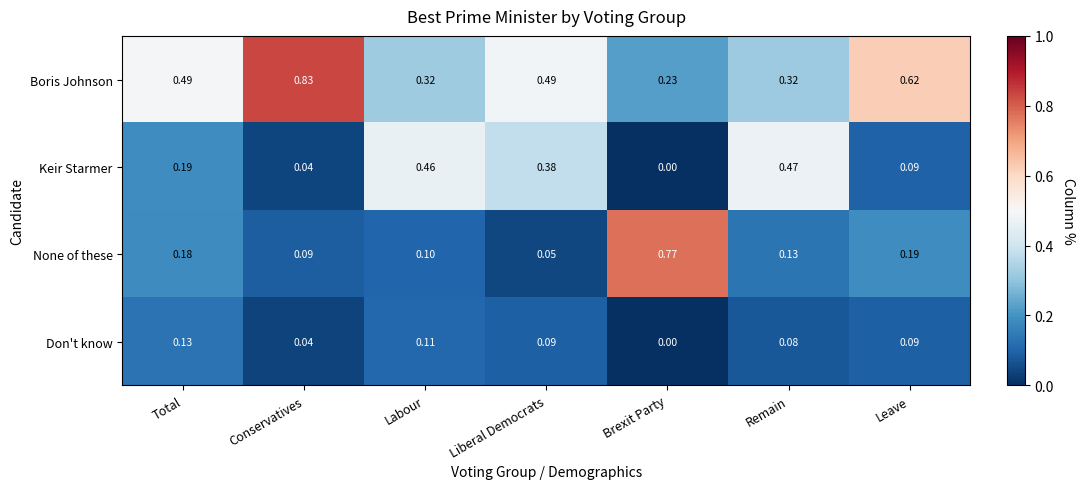

Which series has the largest range (max minus min)?

None of these